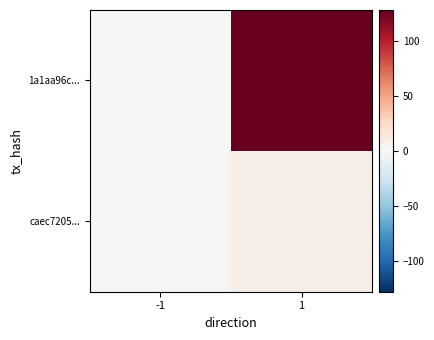

At how many categories does at least one series exceed 114?

1